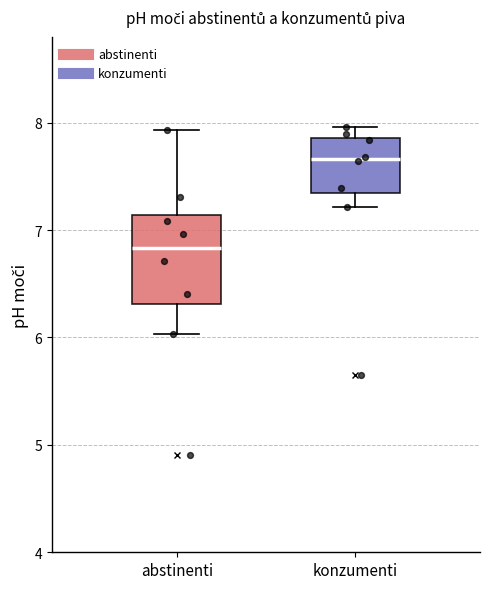

Reading left to right, transcribe this box plot: for each box, give where its median line is, the range the box spans, and where its two whiskers end, as read against the y-axis. The values are not printed on the chart, so give them approximately, as read against the axis.

abstinenti: median 6.8, box 6.3 to 7.1, whiskers 6.0 to 7.9
konzumenti: median 7.7, box 7.3 to 7.9, whiskers 7.2 to 8.0